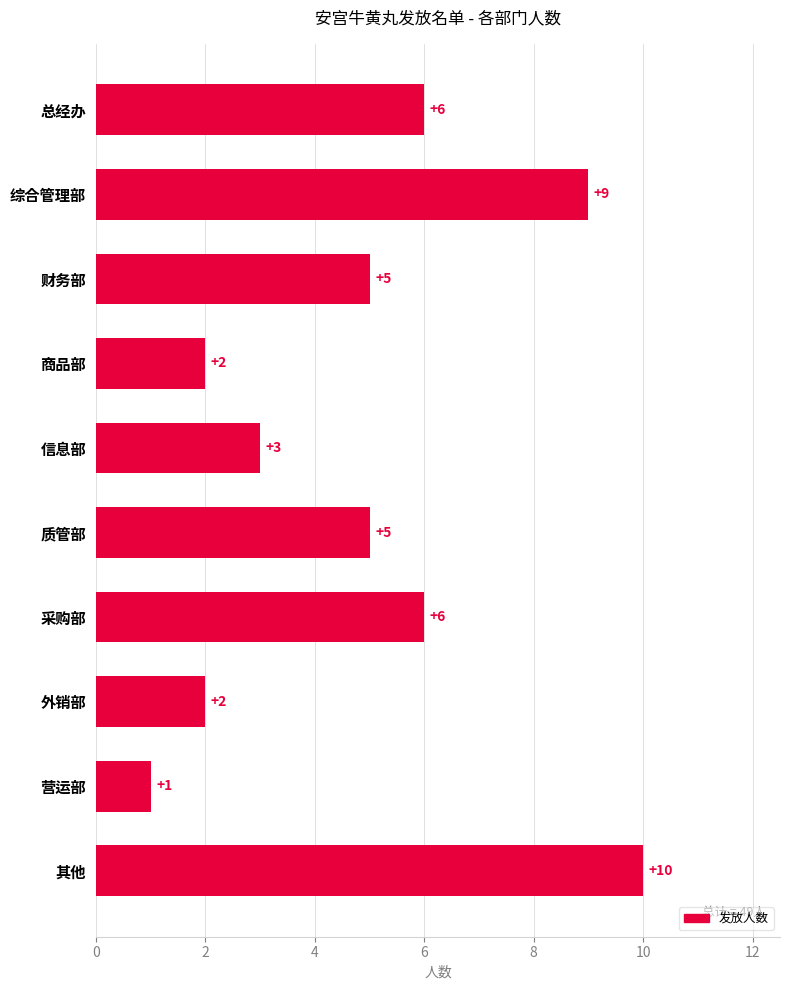

How many values are between 2 and 6?

7